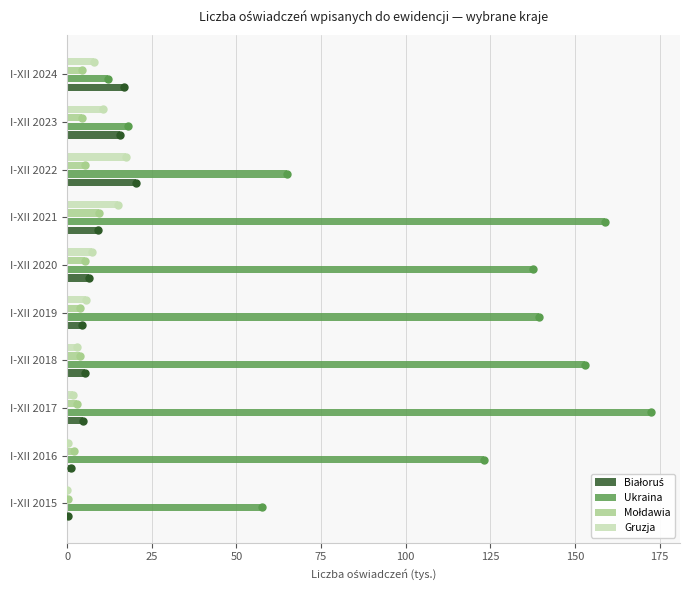

Which category has the highest value across all series?

I-XII 2017